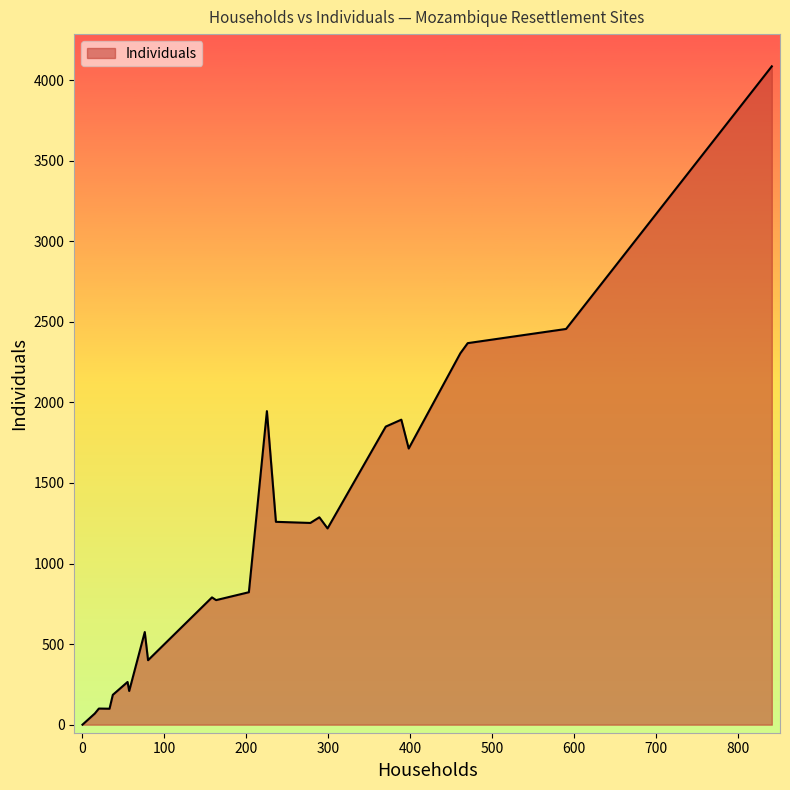

Does the chart have visible grid lines?

No